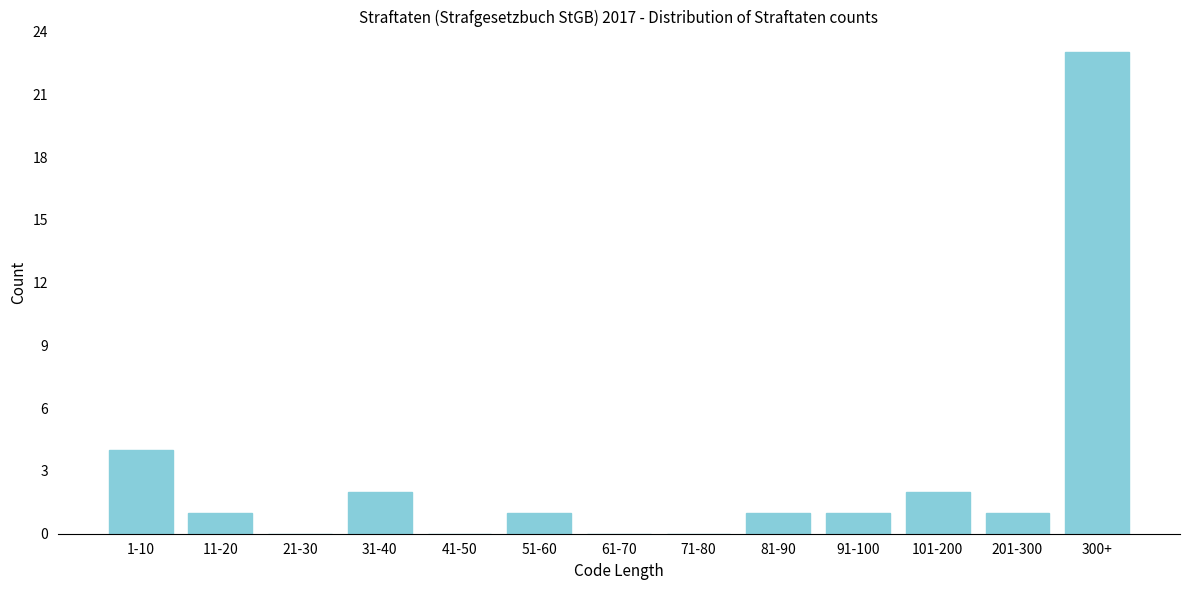

Reading right to left, list all the values displayed in this chart.

300+=23	201-300=1	101-200=2	91-100=1	81-90=1	71-80=0	61-70=0	51-60=1	41-50=0	31-40=2	21-30=0	11-20=1	1-10=4